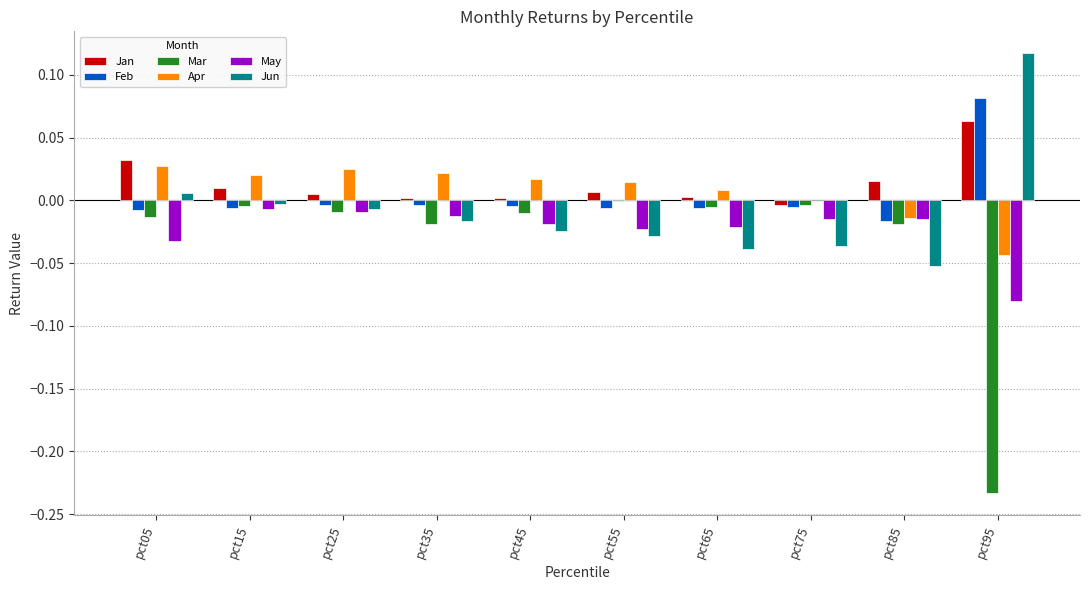

Is it true that Mar equals -0.0 at pct55?

True